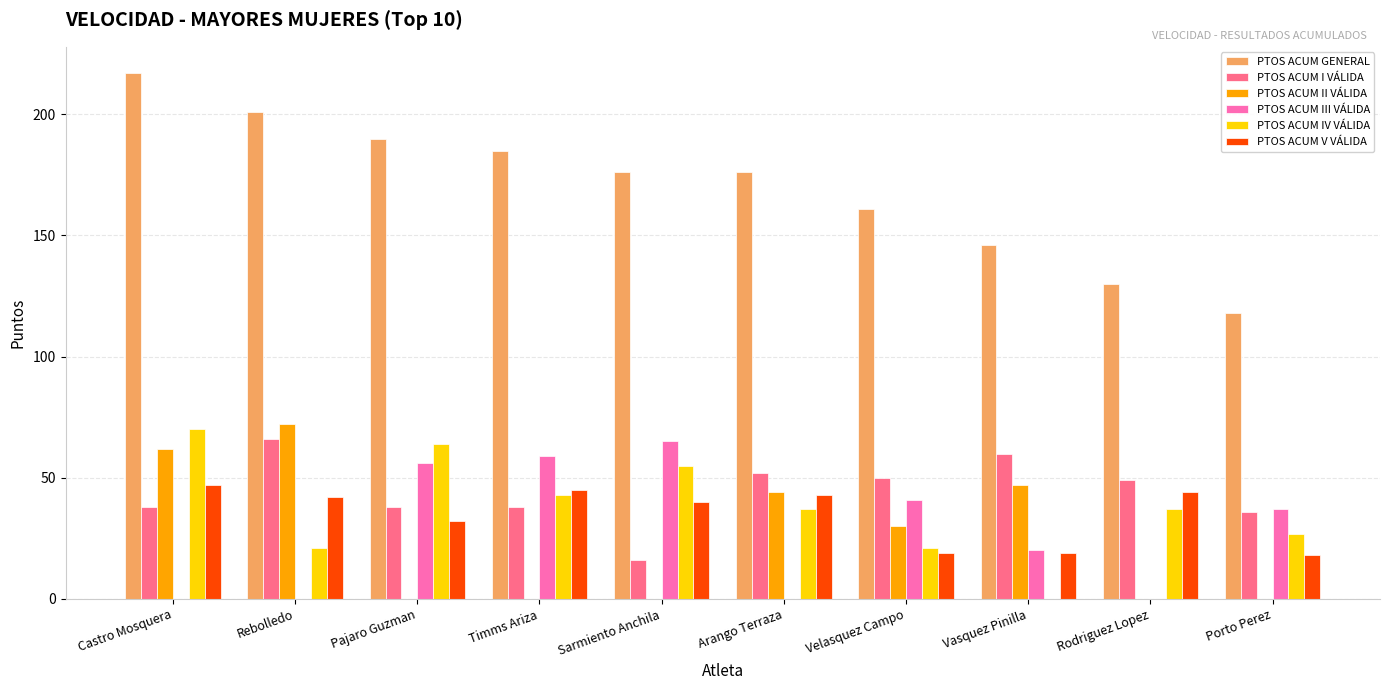

What is the total value across all series at Porto Perez?

236